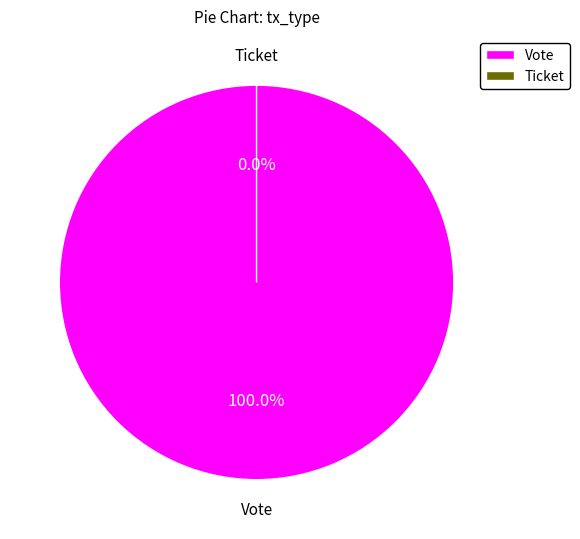

How many segments does this pie chart have?

2